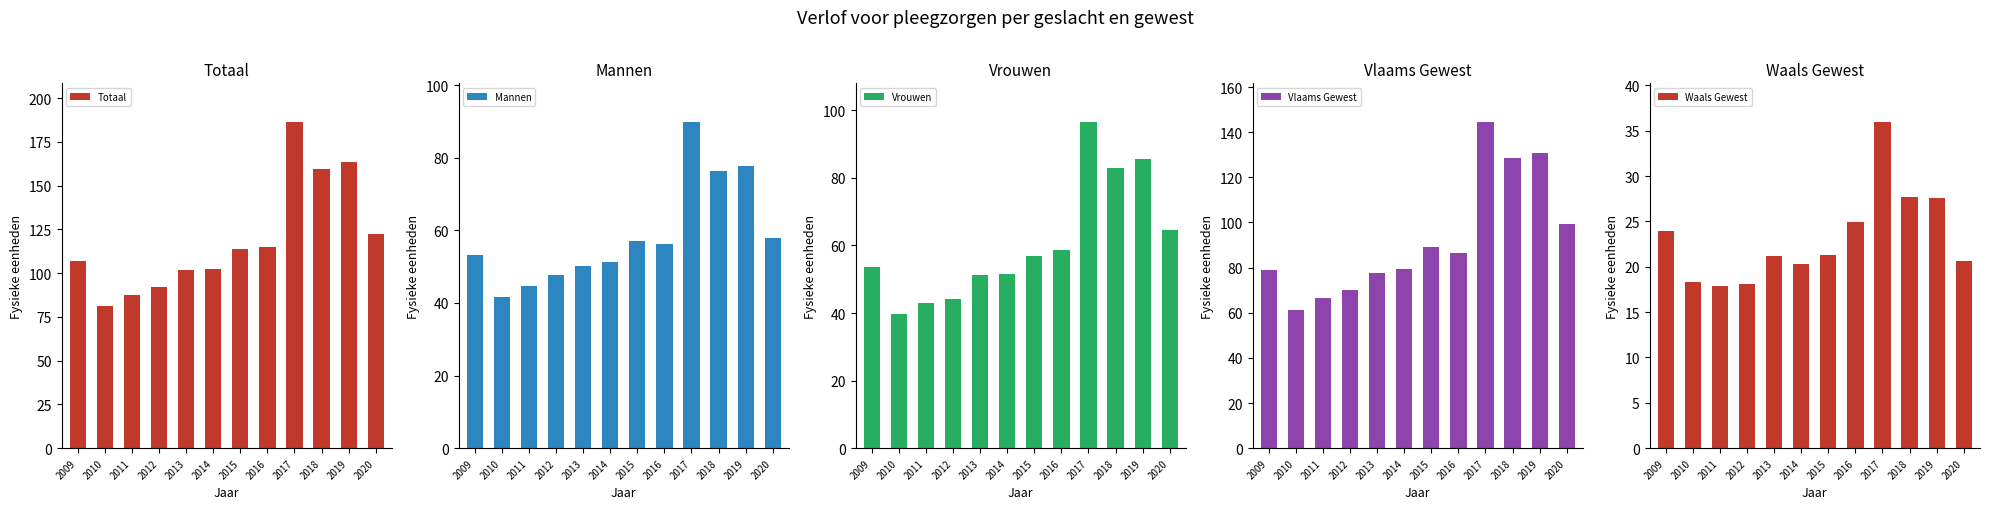

Reading left to right, transcribe all the data shown in this chart.

Totaal: 2009=107.1	2010=81.4	2011=87.5	2012=92.0	2013=101.6	2014=102.7	2015=114.0	2016=114.9	2017=186.2	2018=159.5	2019=163.4	2020=122.5
Mannen: 2009=53.3	2010=41.7	2011=44.7	2012=47.8	2013=50.2	2014=51.2	2015=57.0	2016=56.2	2017=89.8	2018=76.5	2019=77.8	2020=58.0
Vrouwen: 2009=53.8	2010=39.8	2011=42.8	2012=44.2	2013=51.3	2014=51.4	2015=57.0	2016=58.8	2017=96.4	2018=83.0	2019=85.6	2020=64.5
Vlaams Gewest: 2009=79.2	2010=61.2	2011=66.6	2012=70.1	2013=77.8	2014=79.6	2015=89.3	2016=86.4	2017=144.3	2018=128.5	2019=131.0	2020=99.3
Waals Gewest: 2009=23.9	2010=18.3	2011=17.9	2012=18.1	2013=21.2	2014=20.3	2015=21.2	2016=24.9	2017=35.9	2018=27.7	2019=27.6	2020=20.6